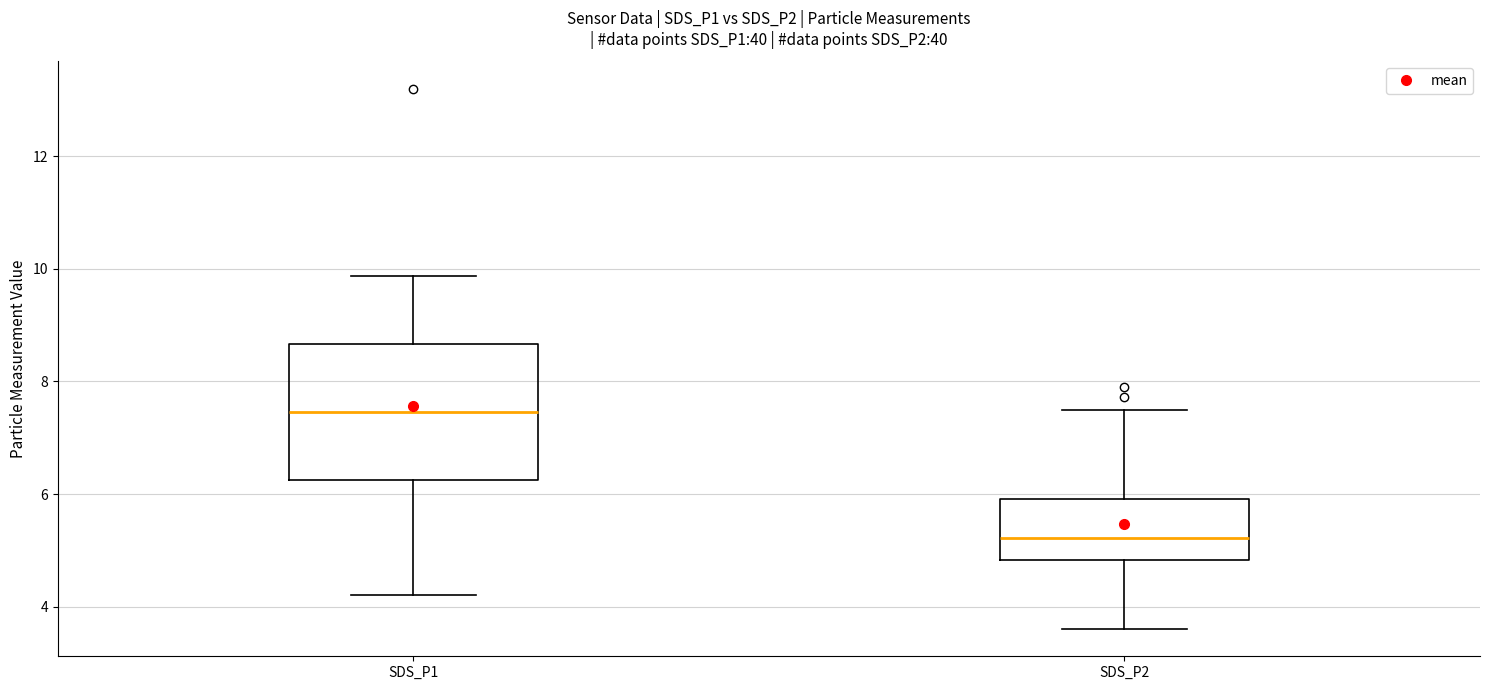

Reading left to right, read every box against the y-axis: the position of its median line, the range the box covers, and the ends of its whiskers. The values are not printed on the chart, so give them approximately, as read against the axis.

SDS_P1: median 7.4, box 6.2 to 8.6, whiskers 4.2 to 9.8
SDS_P2: median 5.2, box 4.8 to 6.0, whiskers 3.6 to 7.6